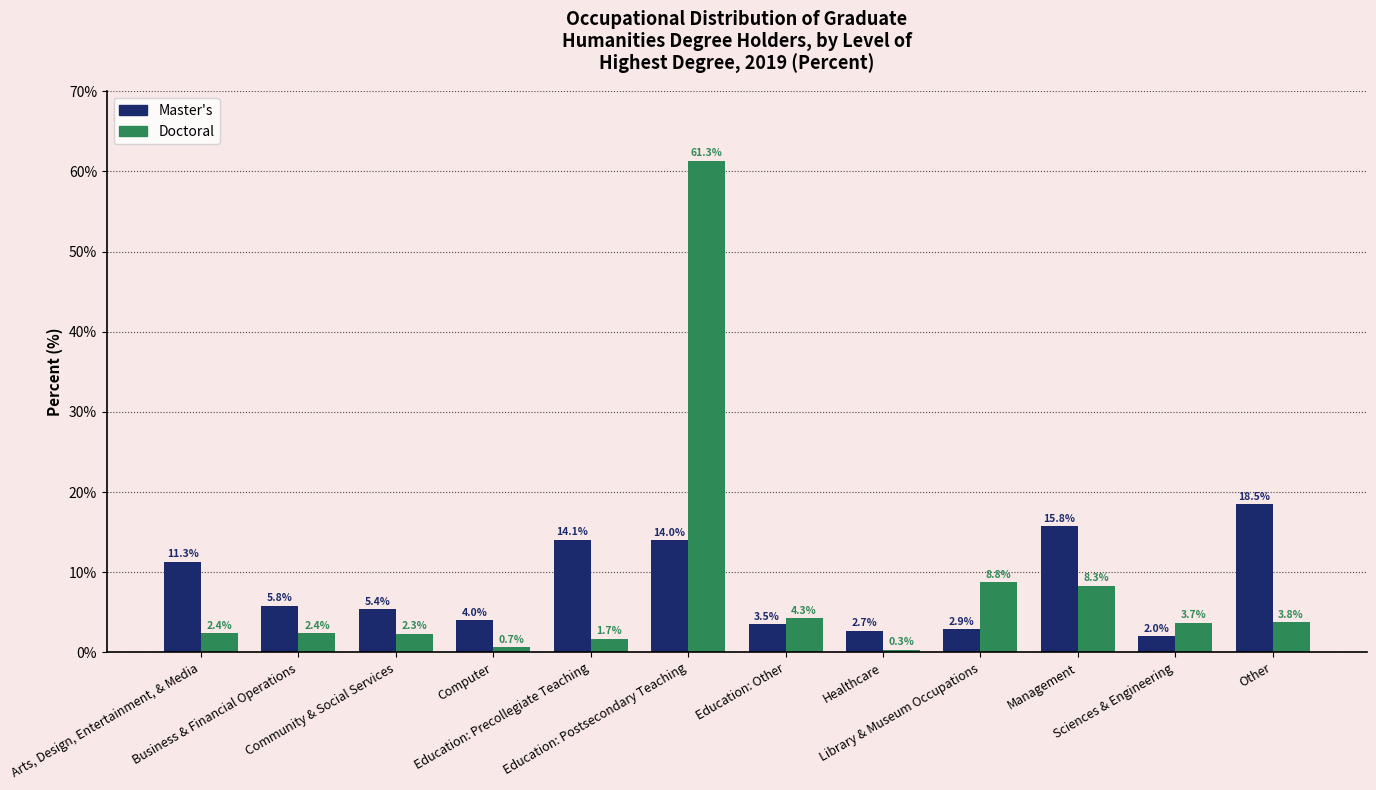

Is it true that Master's equals 2.0 at Sciences & Engineering?

True